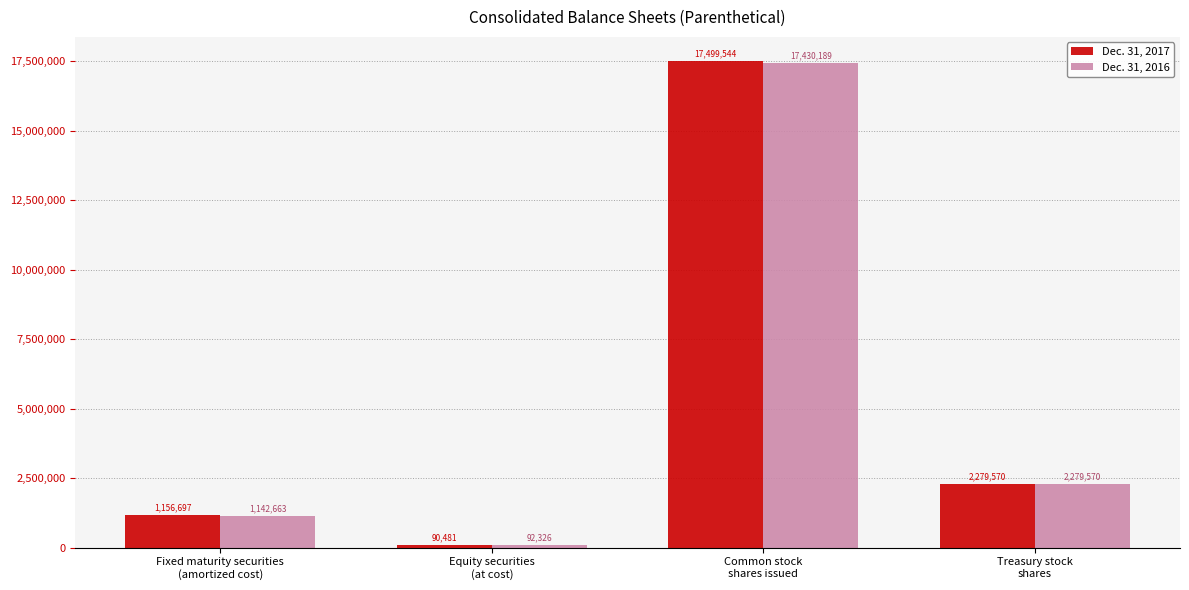

What is the label of the 1st bar from the right?

Treasury stock
shares